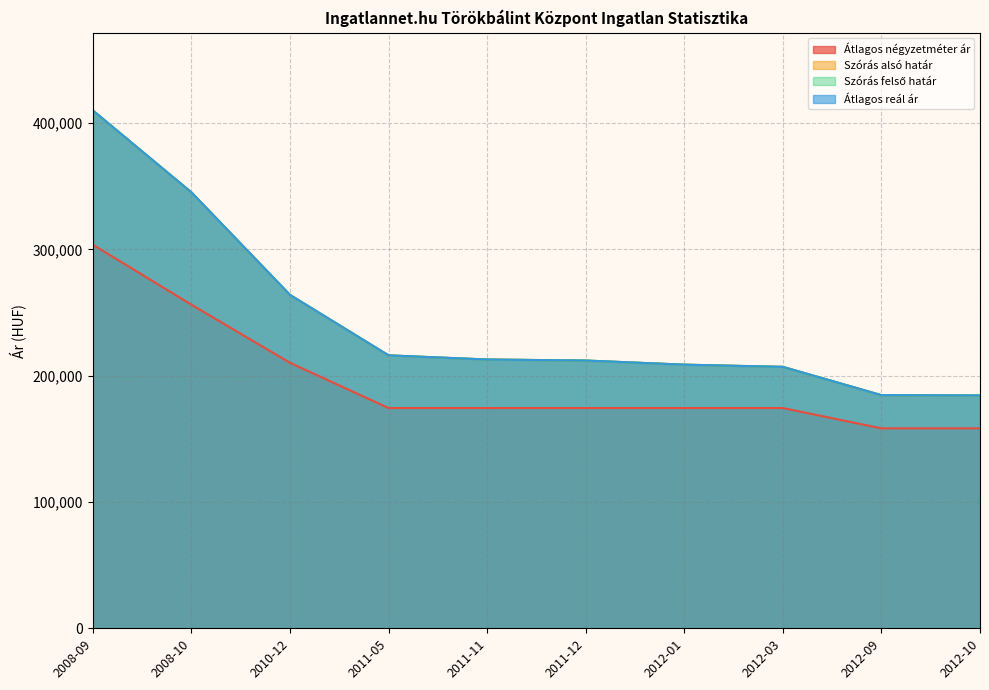

True or false: Szórás felső határ and Átlagos reál ár intersect in this chart.

False